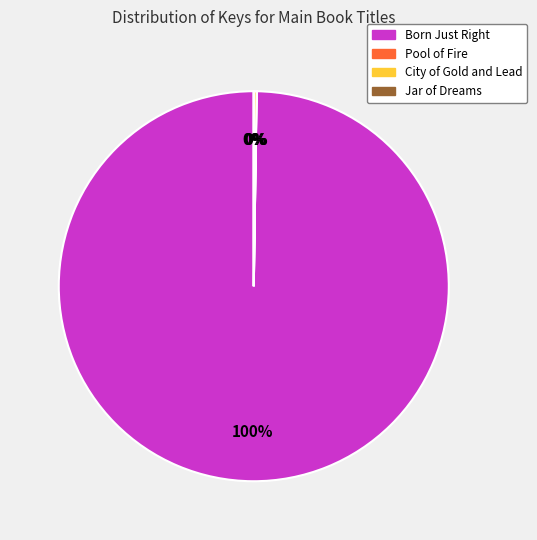

To the nearest percent, what is the average slice percentage?

25%